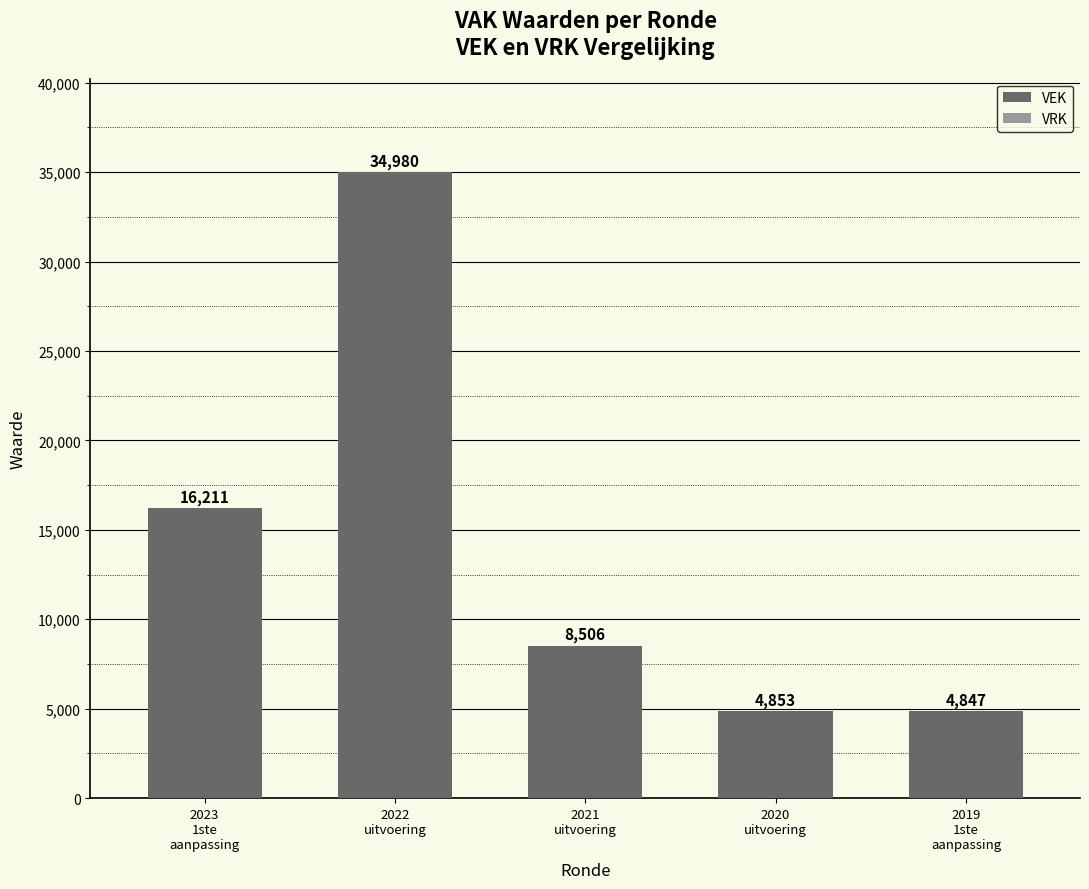

What is the greatest value displayed?

34980